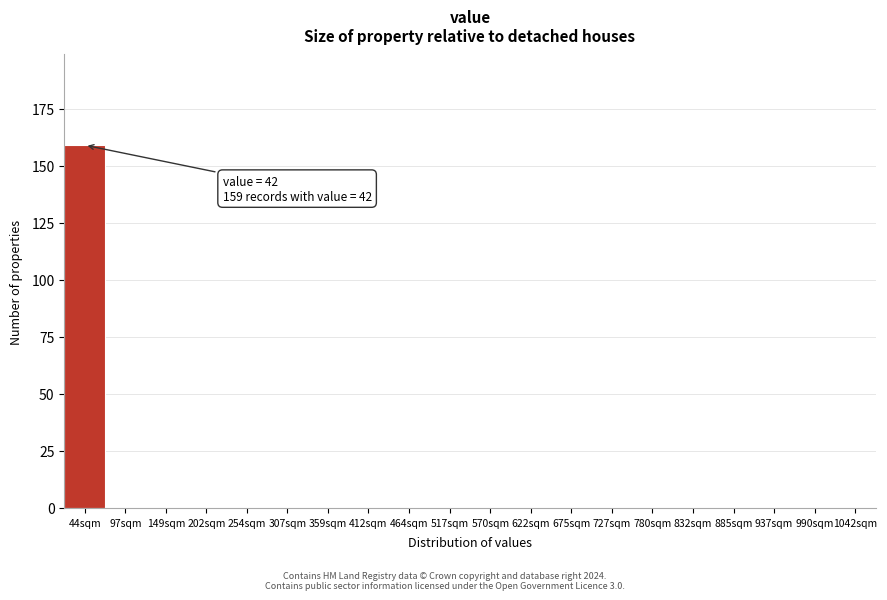

Reading left to right, what are all the values shown in this chart?

44sqm=159	97sqm=0	149sqm=0	202sqm=0	254sqm=0	307sqm=0	359sqm=0	412sqm=0	464sqm=0	517sqm=0	570sqm=0	622sqm=0	675sqm=0	727sqm=0	780sqm=0	832sqm=0	885sqm=0	937sqm=0	990sqm=0	1042sqm=0